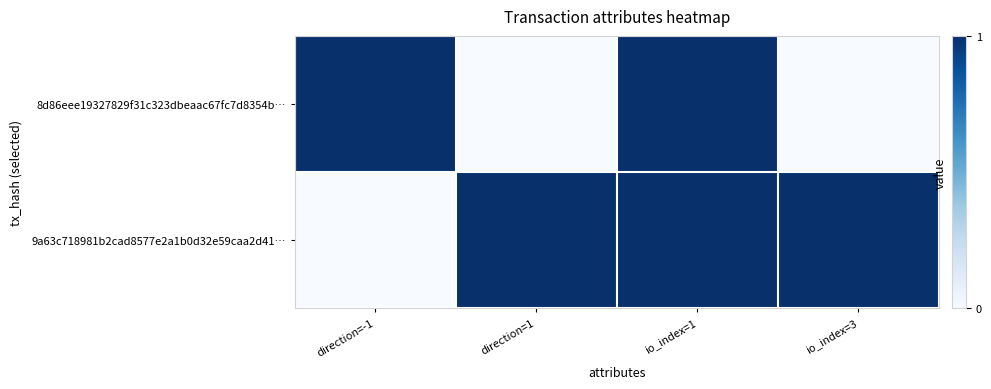

Reading left to right, list all the values displayed in this chart.

8d86eee19327829f31c323dbeaac67fc7d8354b…: direction=-1=1	direction=1=0	io_index=1=1	io_index=3=0
9a63c718981b2cad8577e2a1b0d32e59caa2d41…: direction=-1=0	direction=1=1	io_index=1=1	io_index=3=1